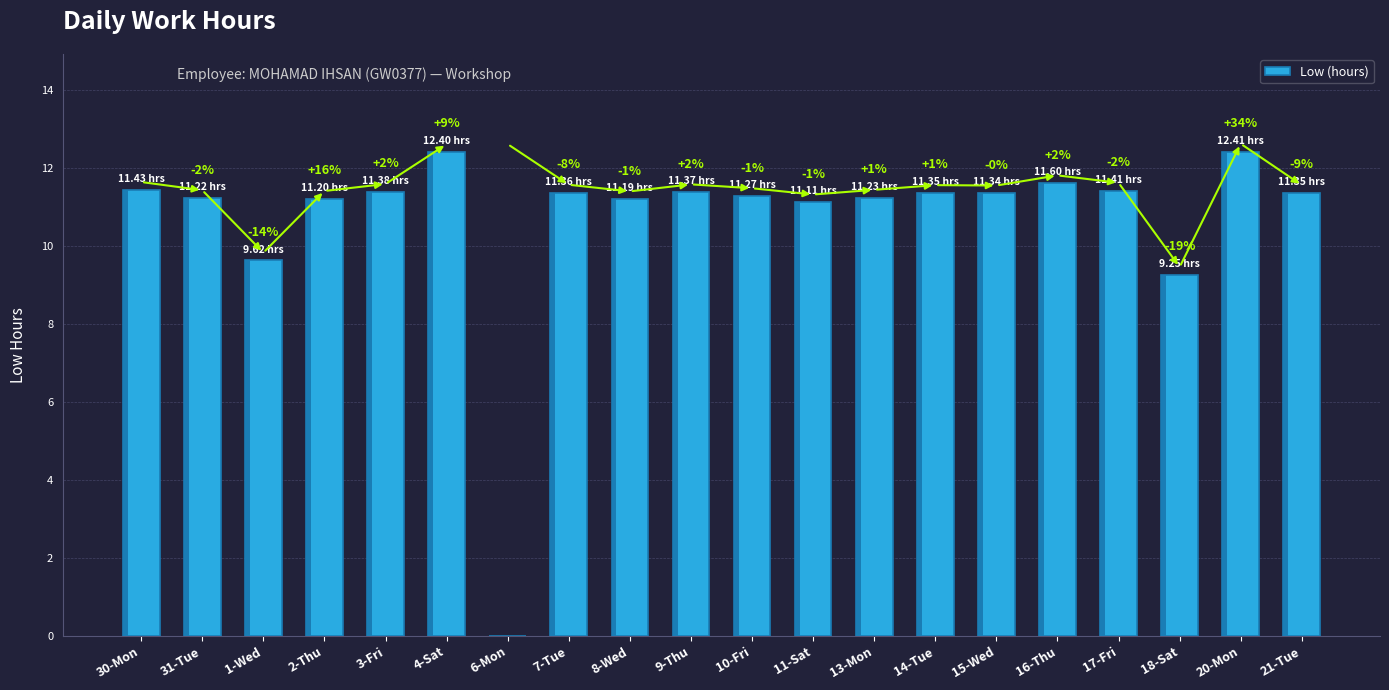

Are the bars grouped side by side (vs. stacked)?

No